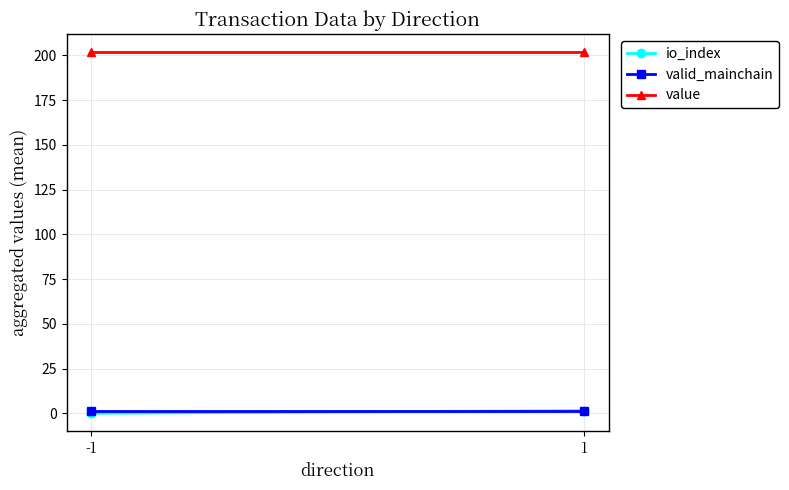

Rank the series by their maximum value, from lowest to highest.

valid_mainchain, io_index, value